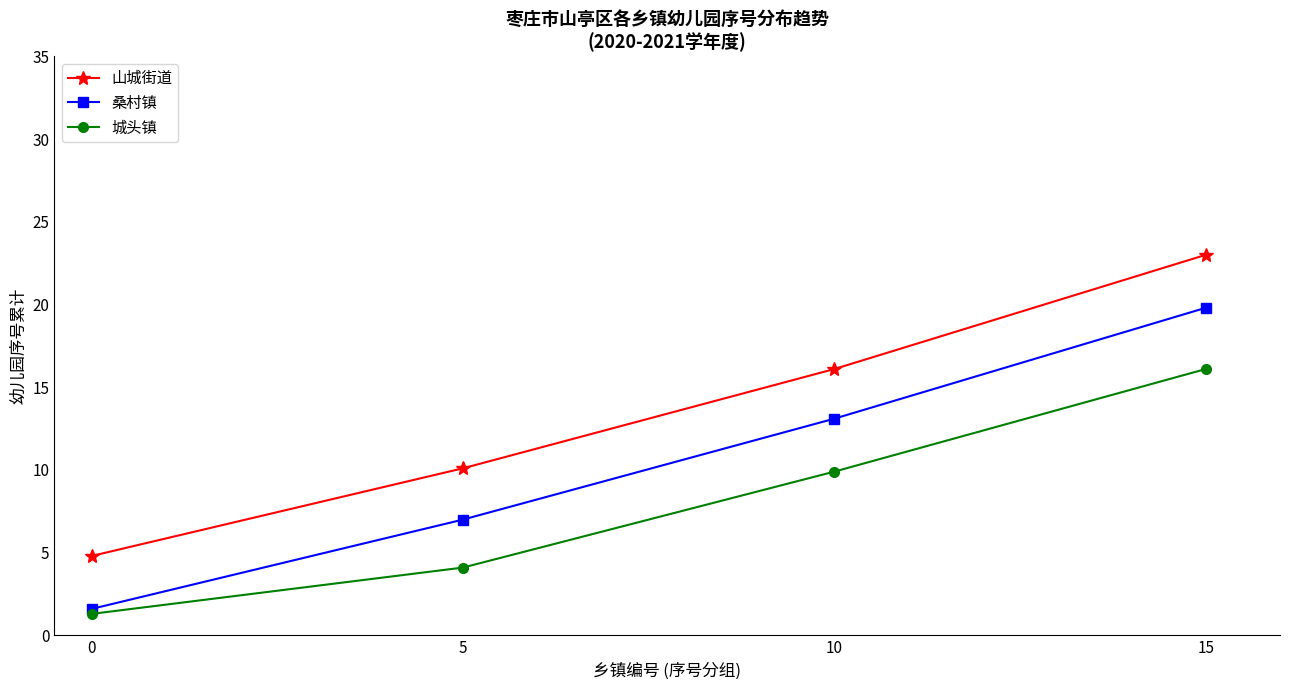

What is the minimum value for 城头镇?

1.3